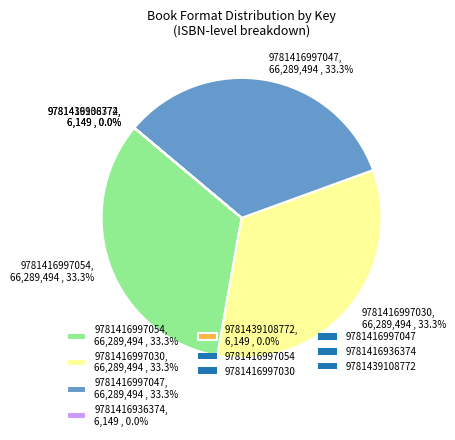

What portion of the pie excludes 9781416997030, 66,289,494 , 33.3%?

66.7%